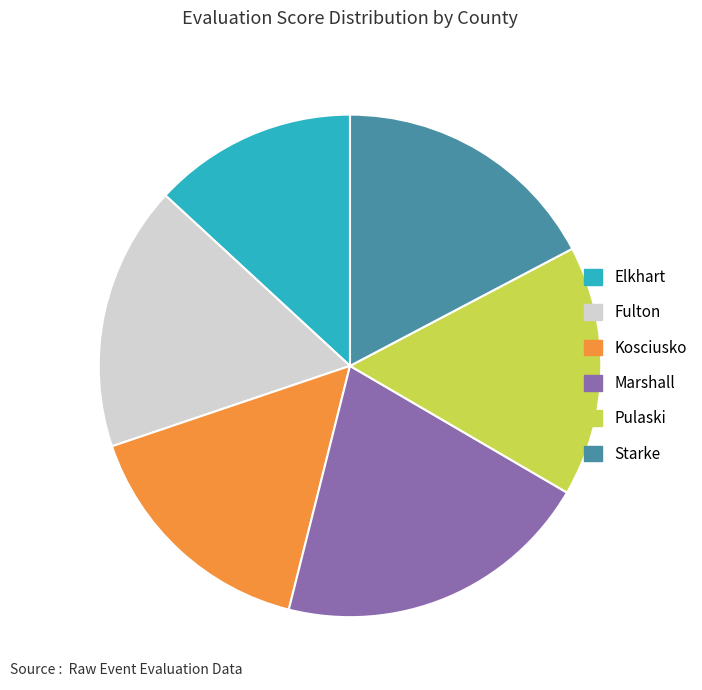

Is Marshall the majority of the pie?

No